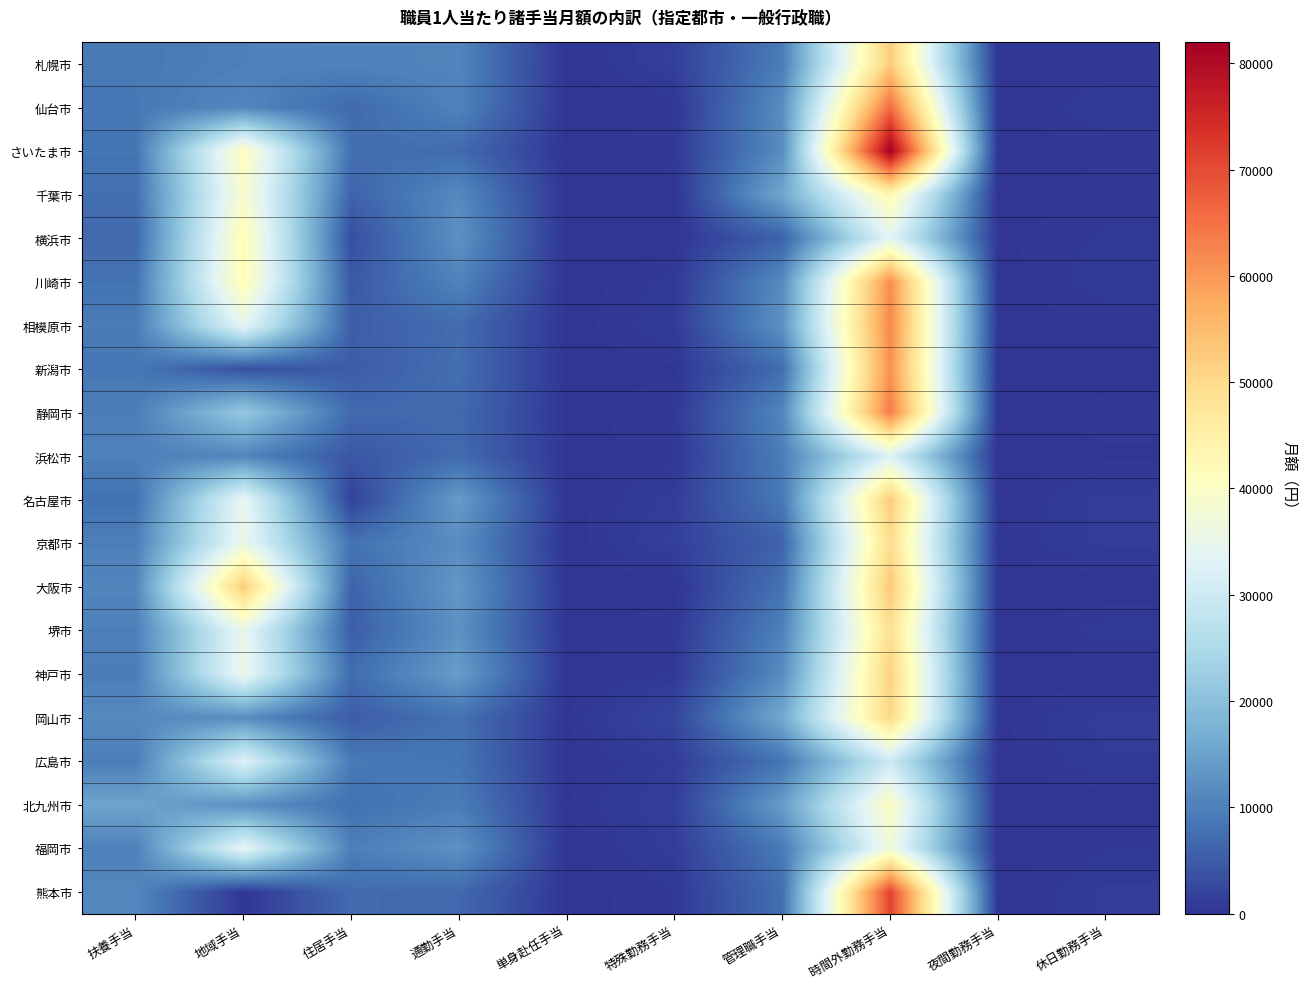

Which has a higher value, 休日勤務手当 or 時間外勤務手当?

時間外勤務手当